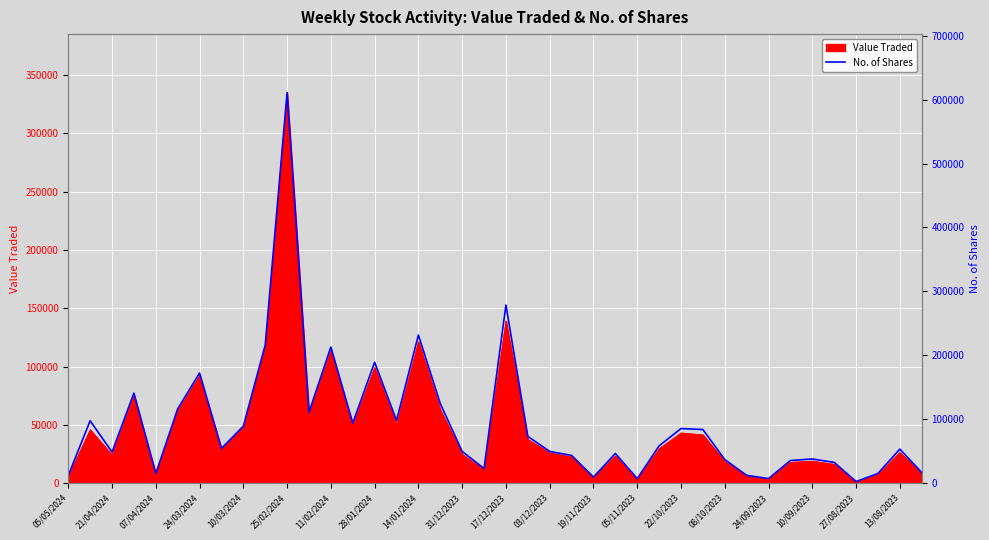

What value does the data have at 29, to the nearest 50?

83900